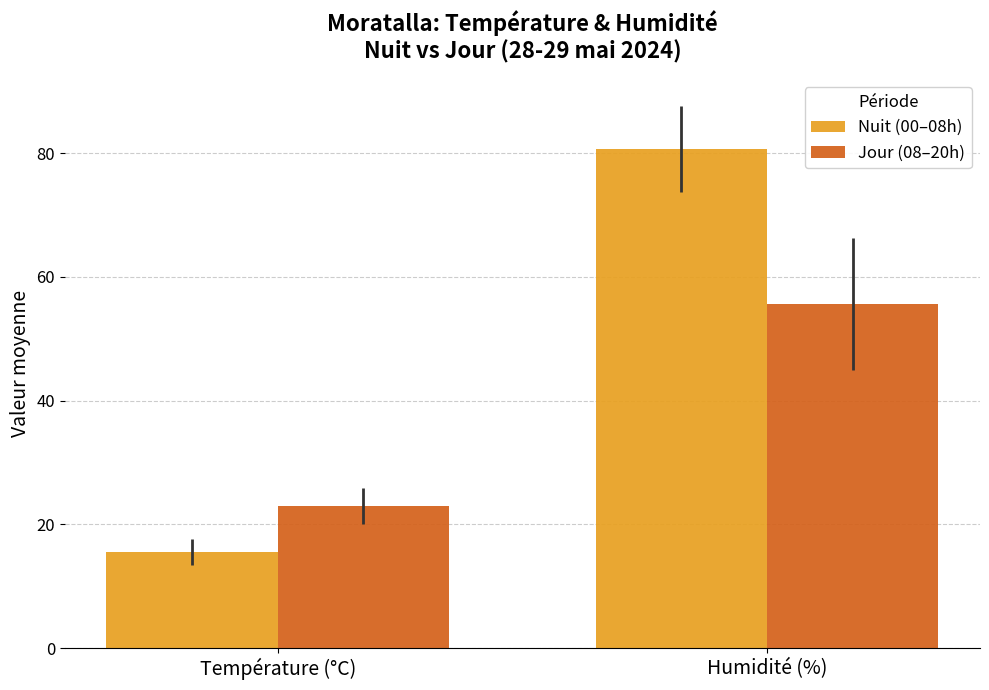

List the labels in order of Jour (08–20h) value, smallest first.

Température (°C), Humidité (%)